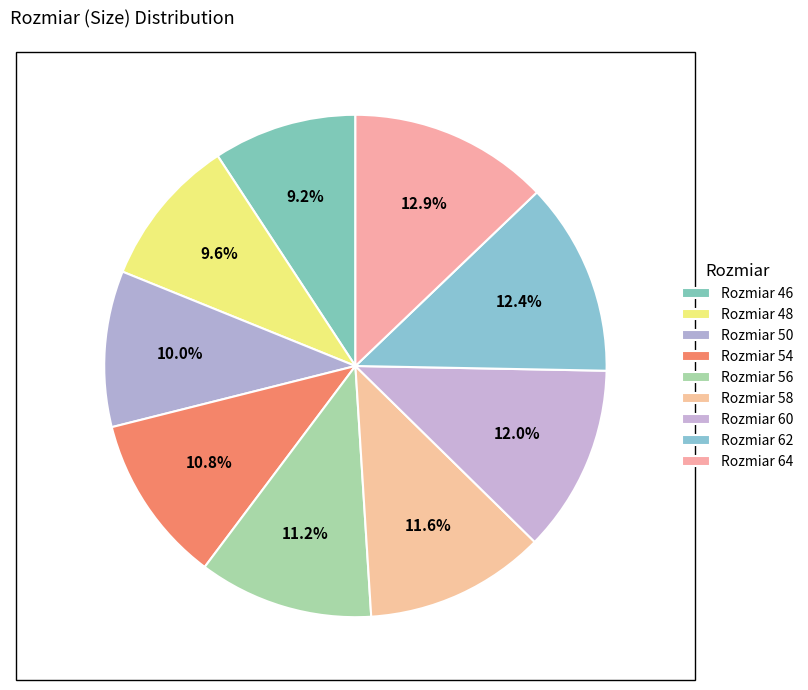

How many segments does this pie chart have?

9